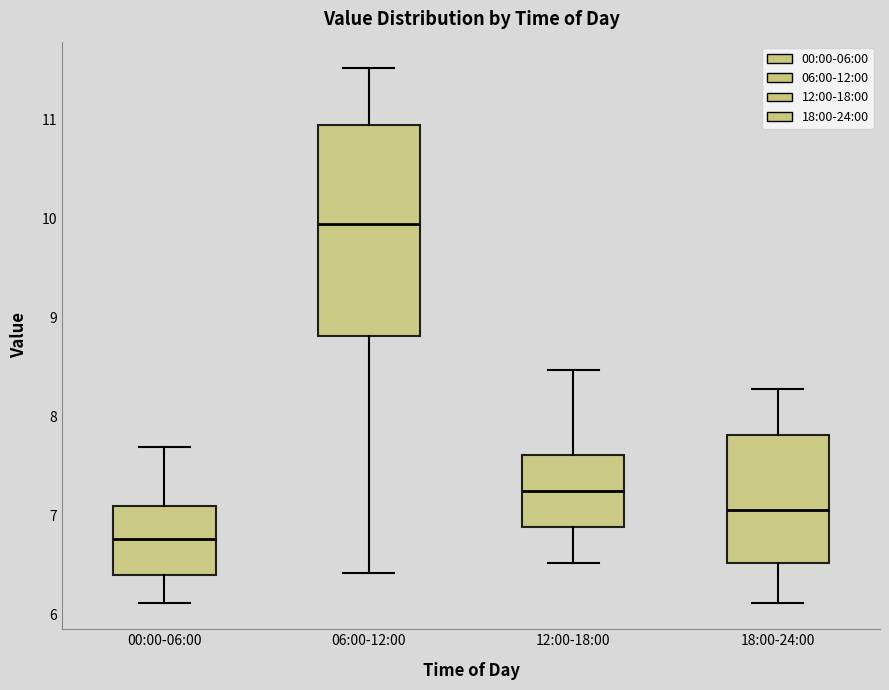

Reading left to right, transcribe this box plot: for each box, give where its median line is, the range the box spans, and where its two whiskers end, as read against the y-axis. The values are not printed on the chart, so give them approximately, as read against the axis.

00:00-06:00: median 6.8, box 6.4 to 7.1, whiskers 6.1 to 7.7
06:00-12:00: median 9.9, box 8.8 to 11.0, whiskers 6.4 to 11.5
12:00-18:00: median 7.3, box 6.9 to 7.6, whiskers 6.5 to 8.5
18:00-24:00: median 7.1, box 6.5 to 7.8, whiskers 6.1 to 8.3